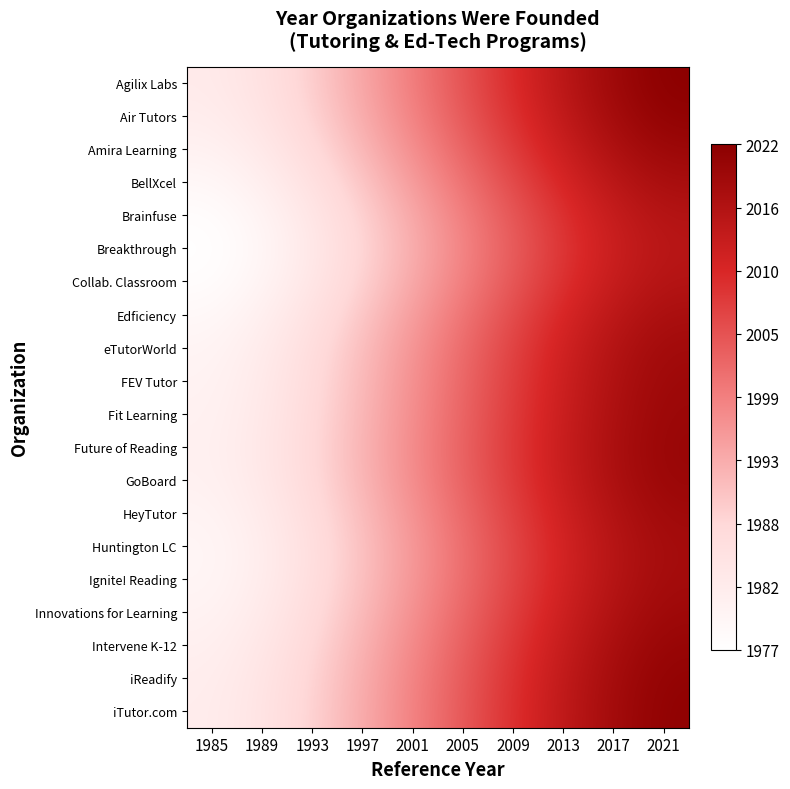

What is the difference between the highest and lowest values at 1997?

25.9